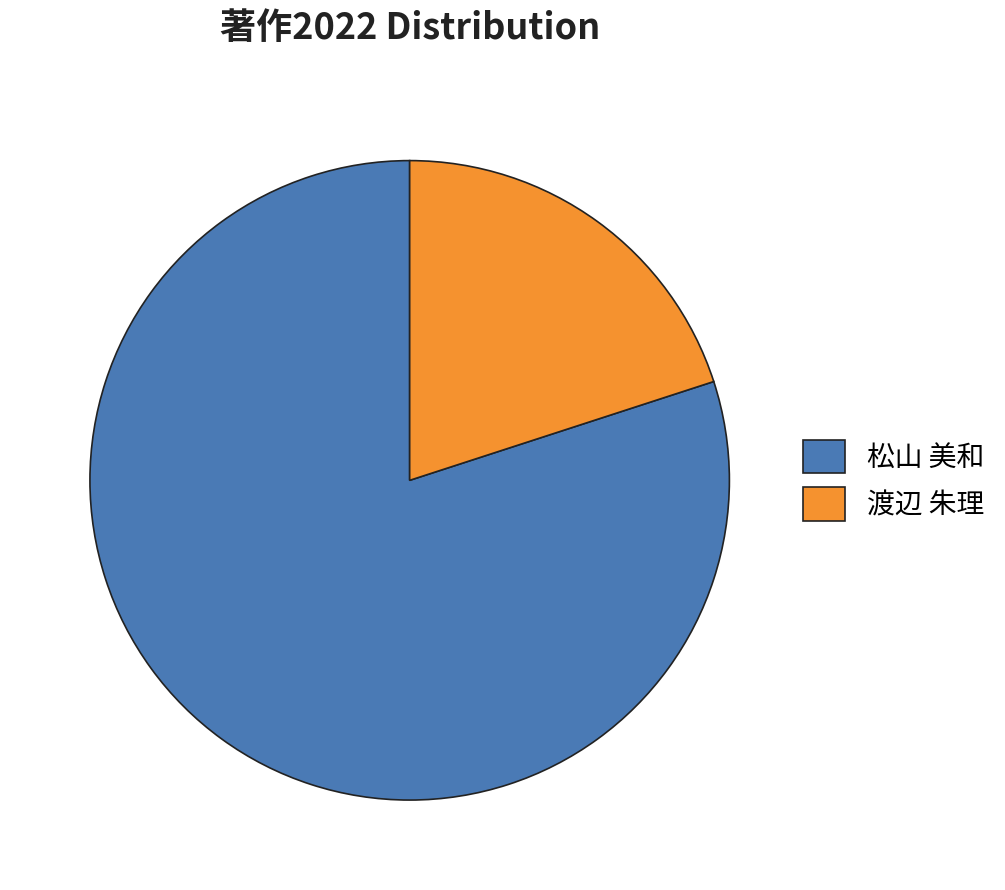

How many segments does this pie chart have?

2